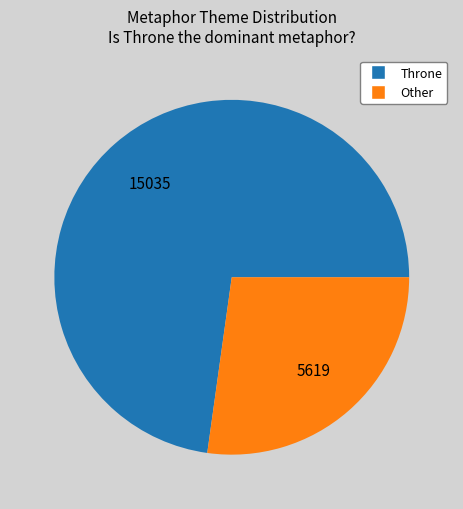

Rank the categories by value from highest to lowest.

Throne, Other